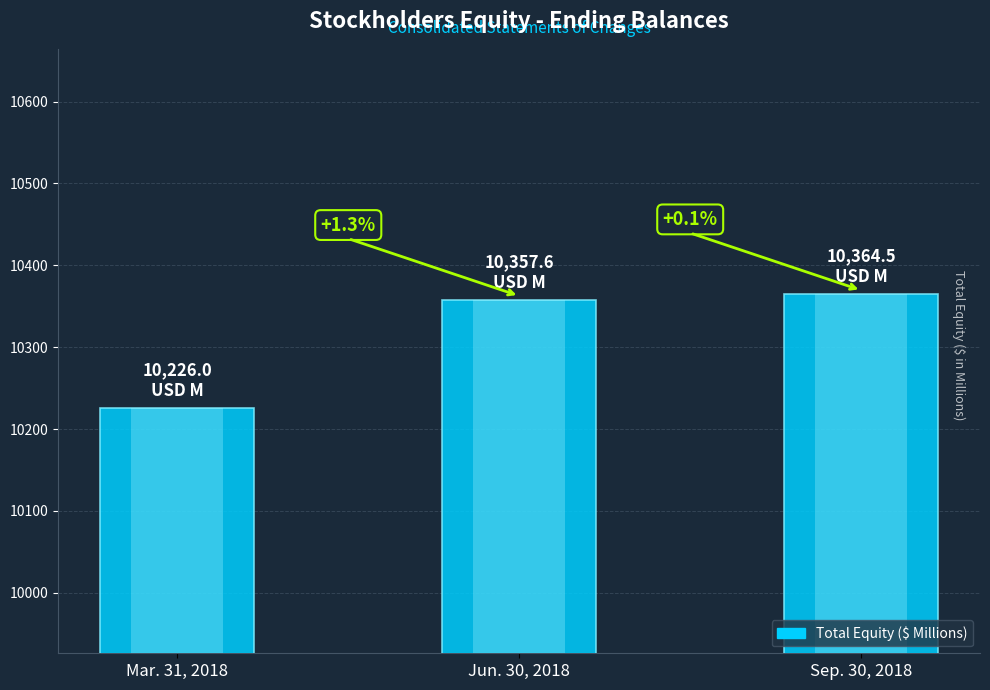

The chart shows a value of 10364.5 at Sep. 30, 2018. True or false?

True